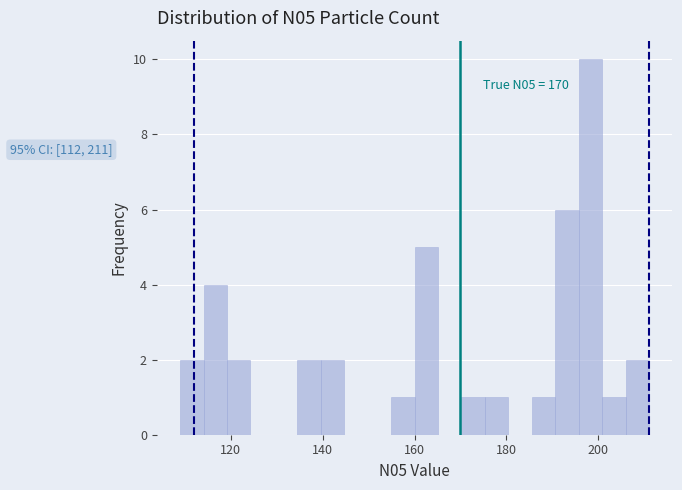

Around what value on the x-axis is the tallest bar? Give the approximate position of its centre, as read against the axis.

198